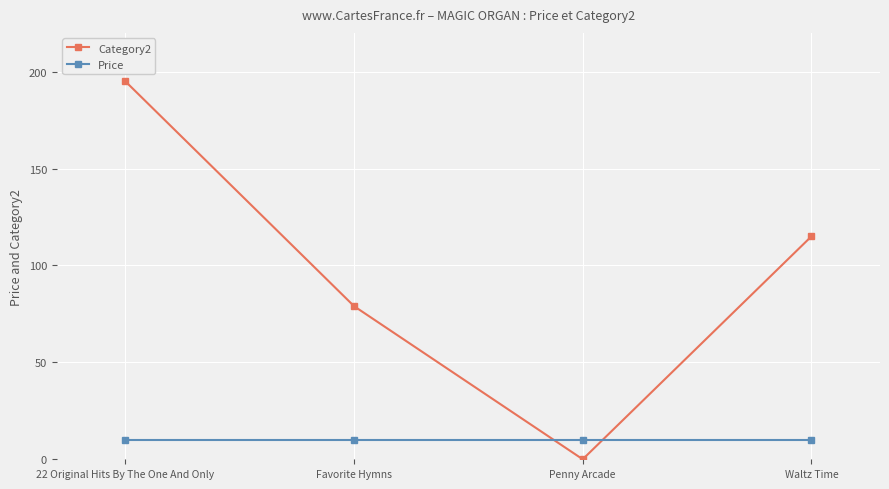

How many times do Price and Category2 cross each other?

2